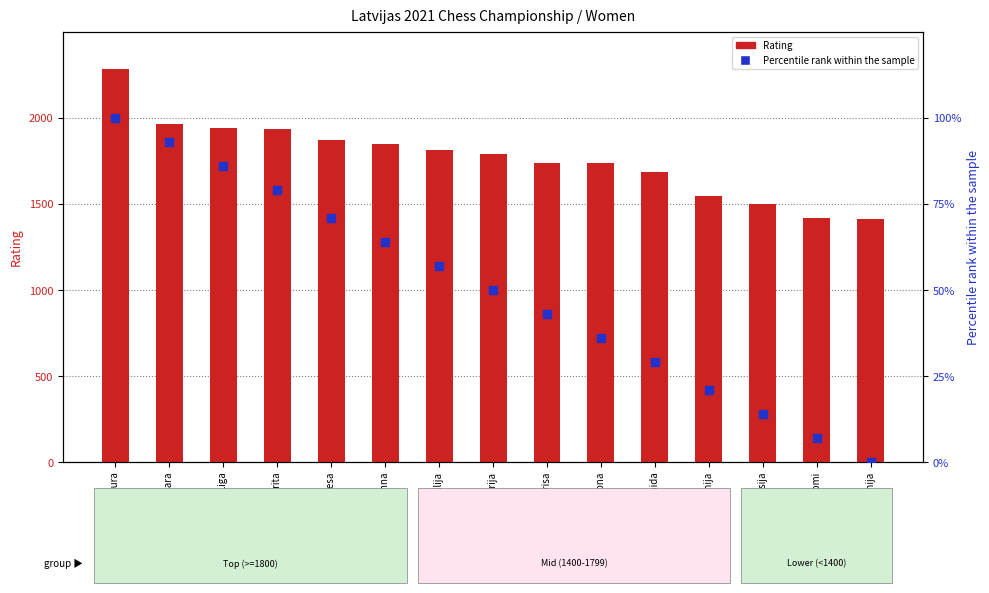

Which series has the largest Y range (max minus min)?

Rating